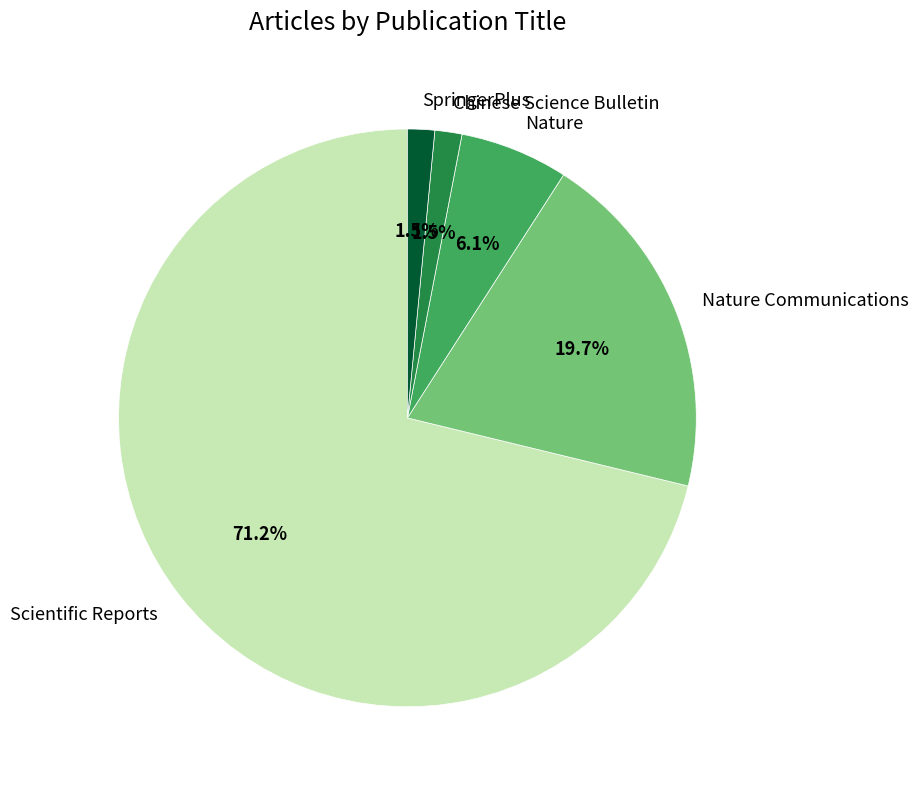

How many segments does this pie chart have?

5